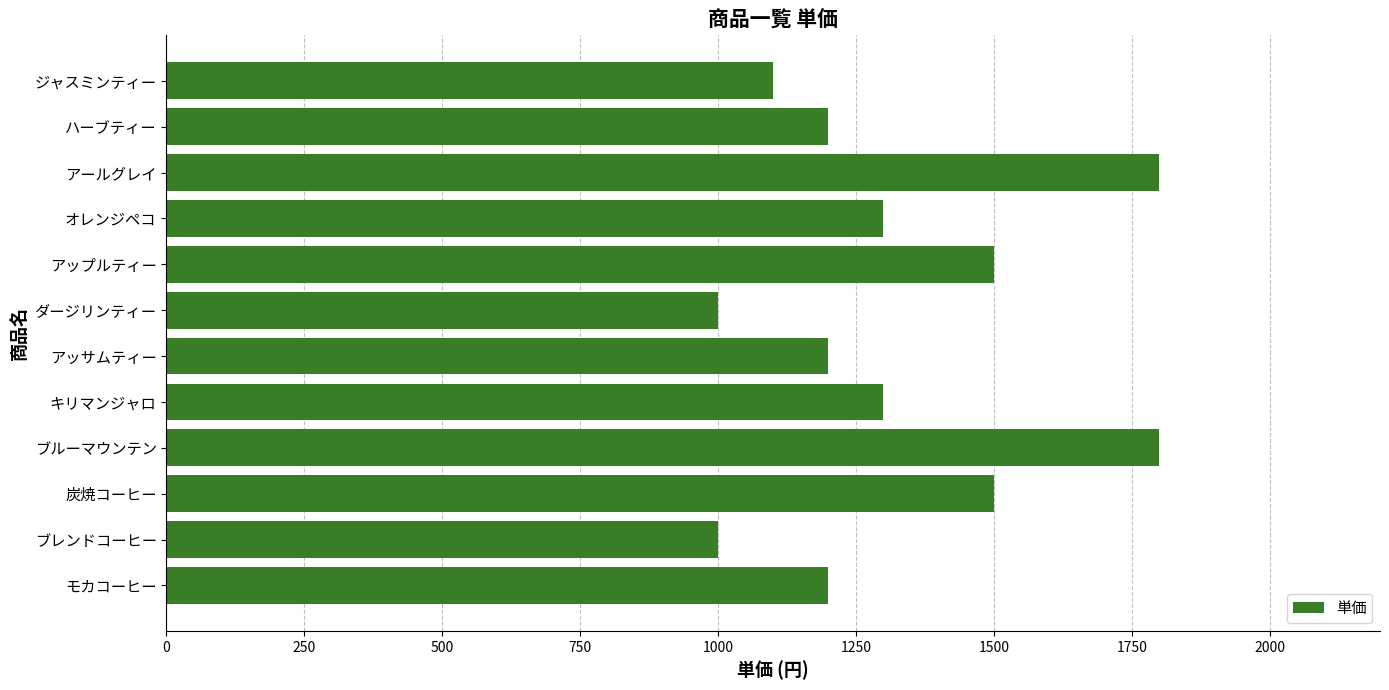

How many bars are there in total?

12